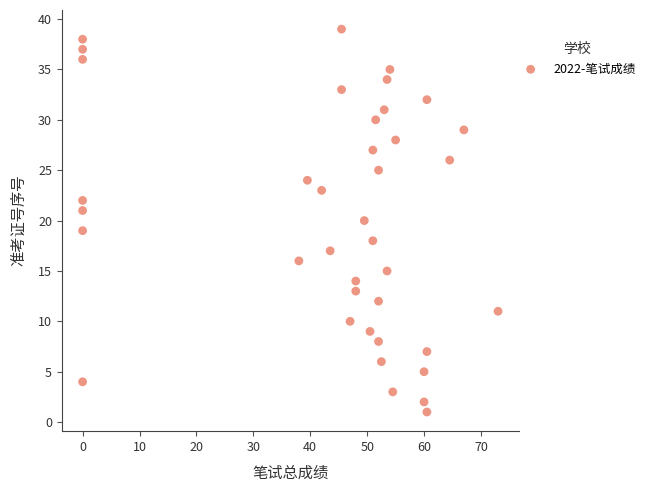

What is the range of Y values (max minus min)?

38